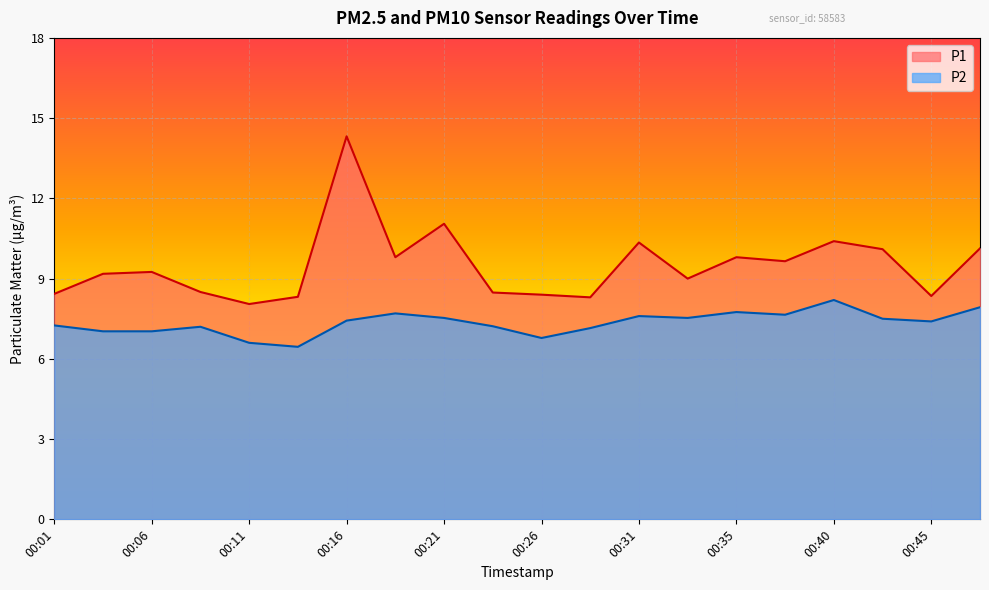

Which series has the largest range (max minus min)?

P1